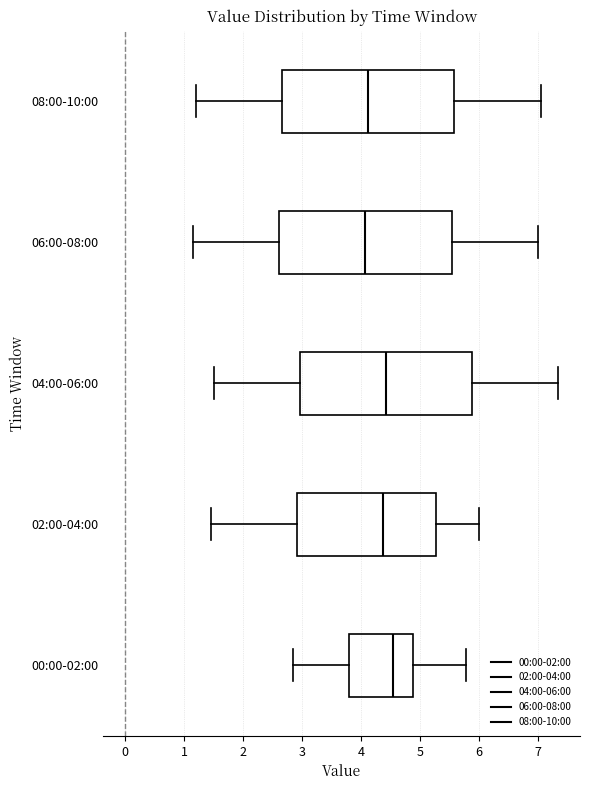

Where is the right edge of the box for 08:00-10:00 on the x-axis? The values are not printed on the chart, so give them approximately, as read against the axis.

5.6